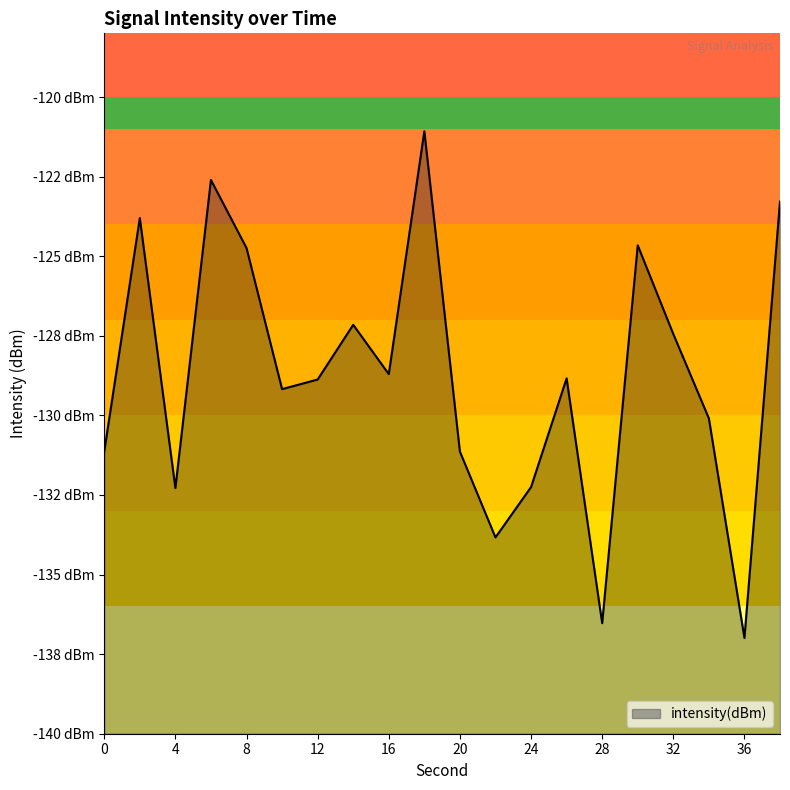

Which label corresponds to the largest value in the chart?

18